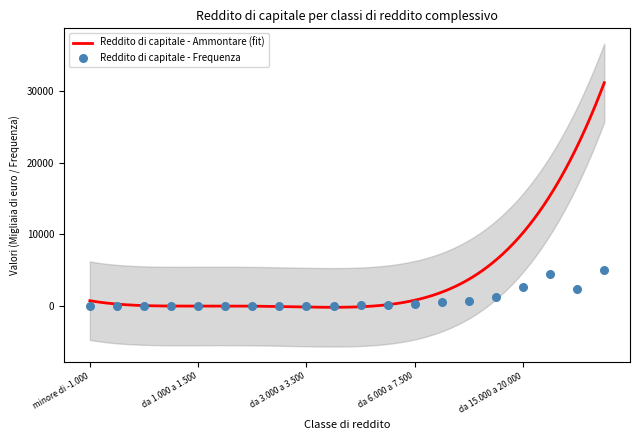

What is the change in value from da 2.500 a 3.000 to da 10.000 a 12.000?

+643